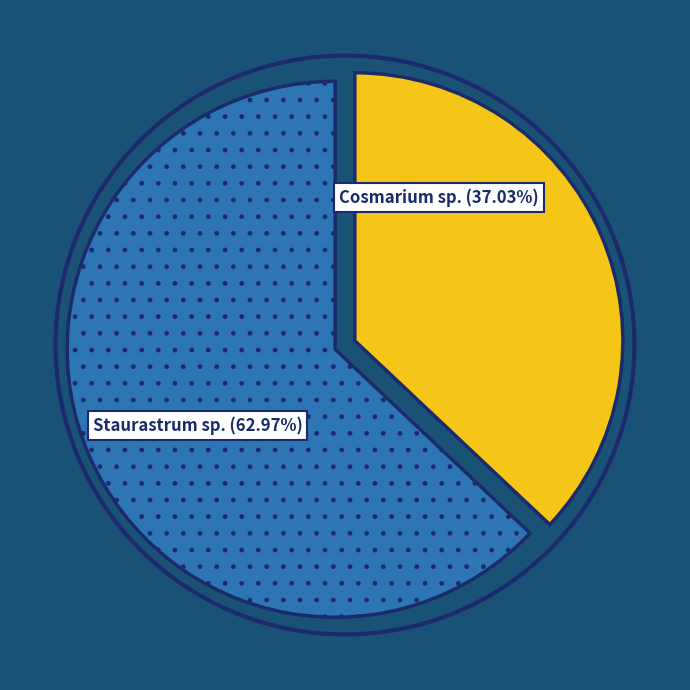

Is there a majority slice in this chart?

Yes